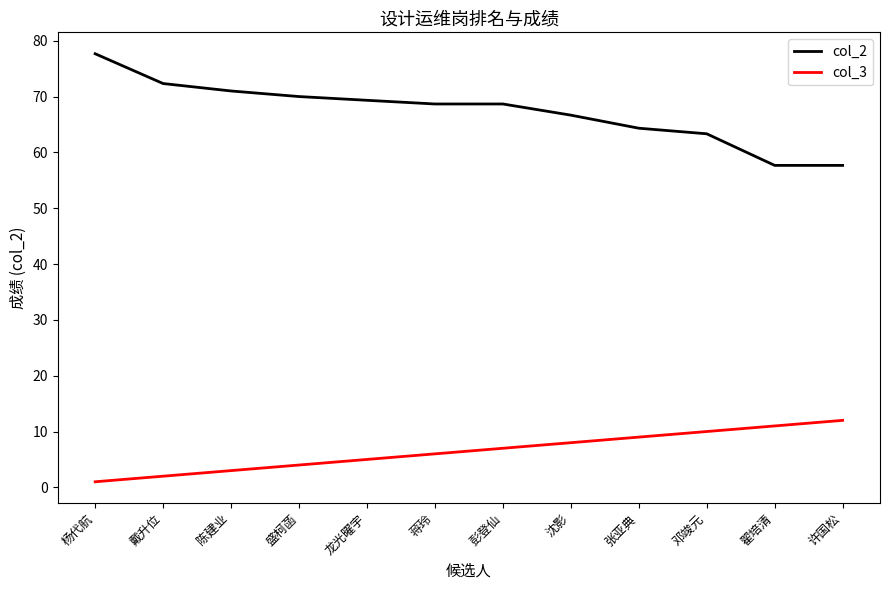

What is the difference between the second highest and second lowest values in the col_2 series?

14.7